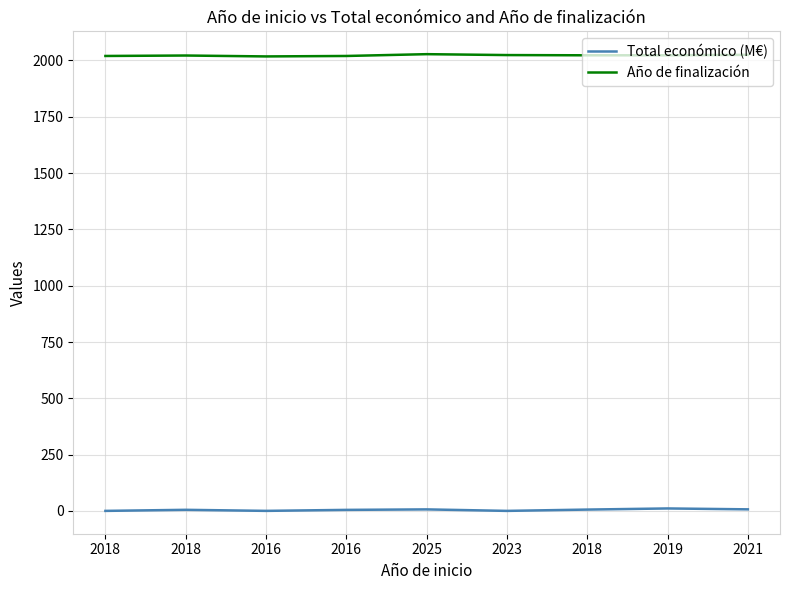

Which series has the largest total across all categories?

Año de finalización